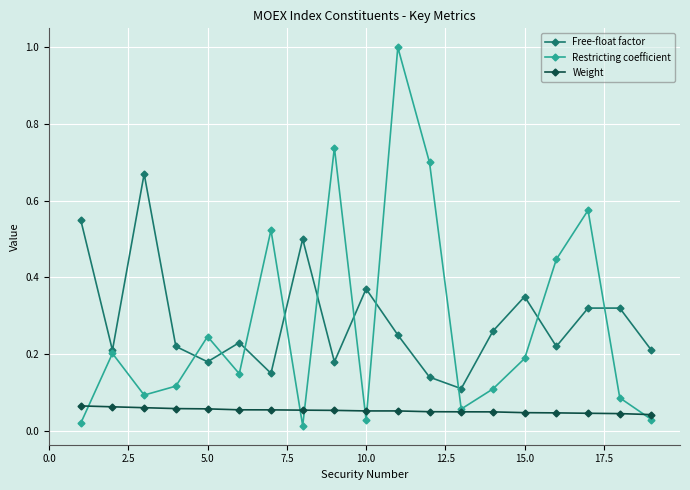

At how many categories does at least one series exceed 0?

19